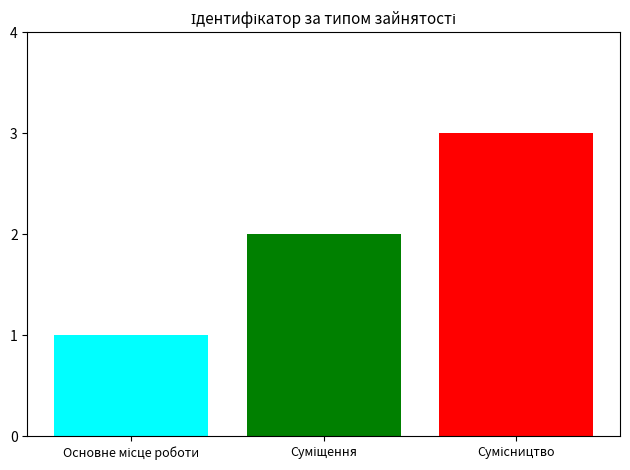

Does the chart contain any negative values?

No